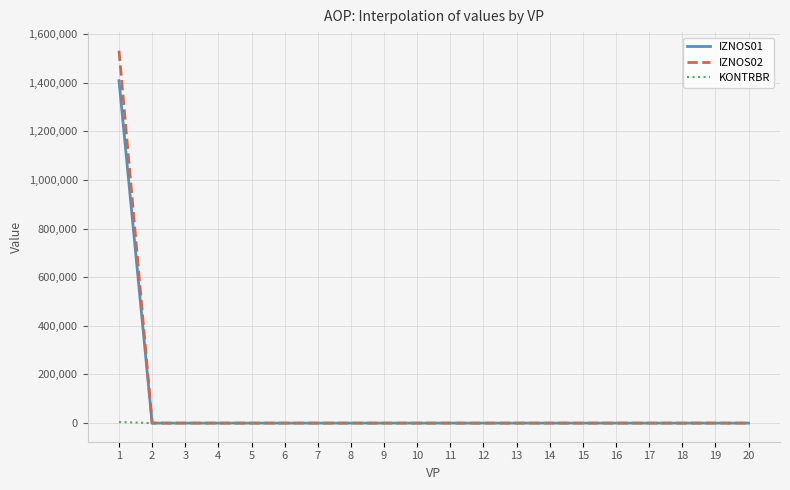

Which series has the largest range (max minus min)?

IZNOS02